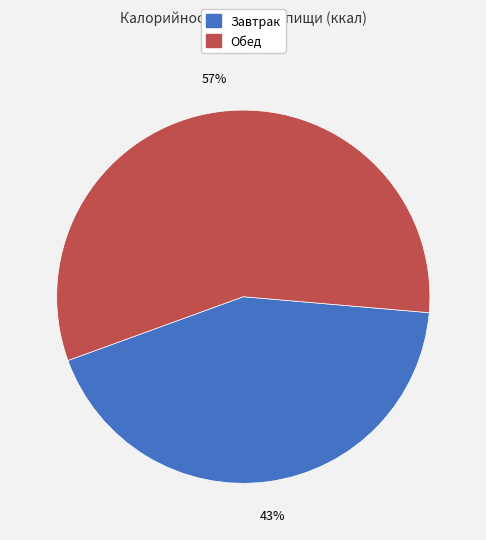

Which category has the smallest portion of the pie?

Завтрак